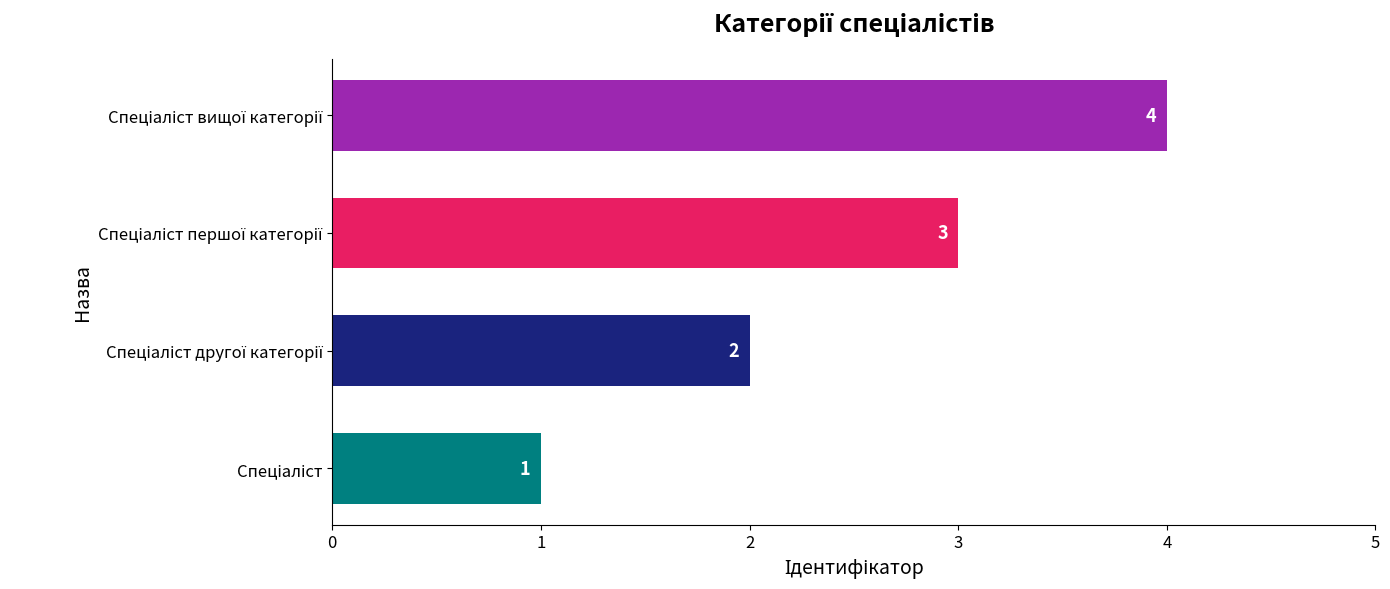

What is the greatest value displayed?

4